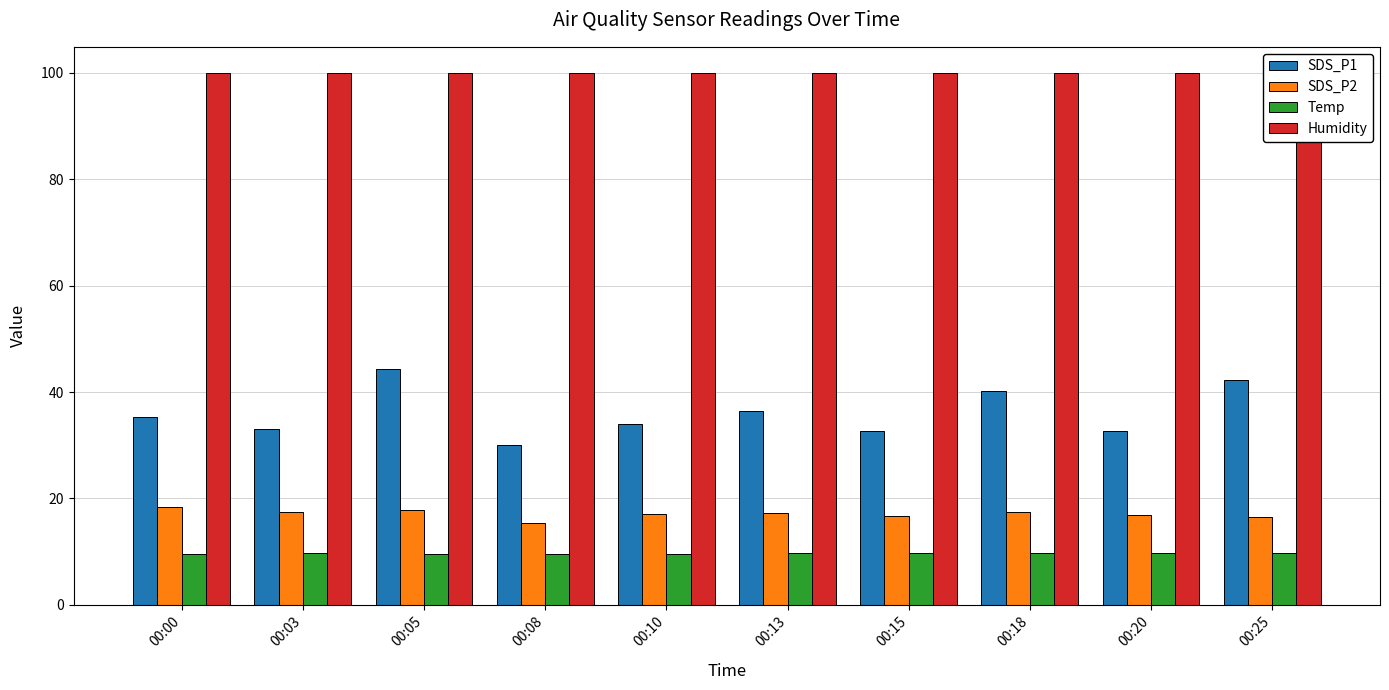

At 00:00, list the series in order from largest to smallest.

Humidity, SDS_P1, SDS_P2, Temp